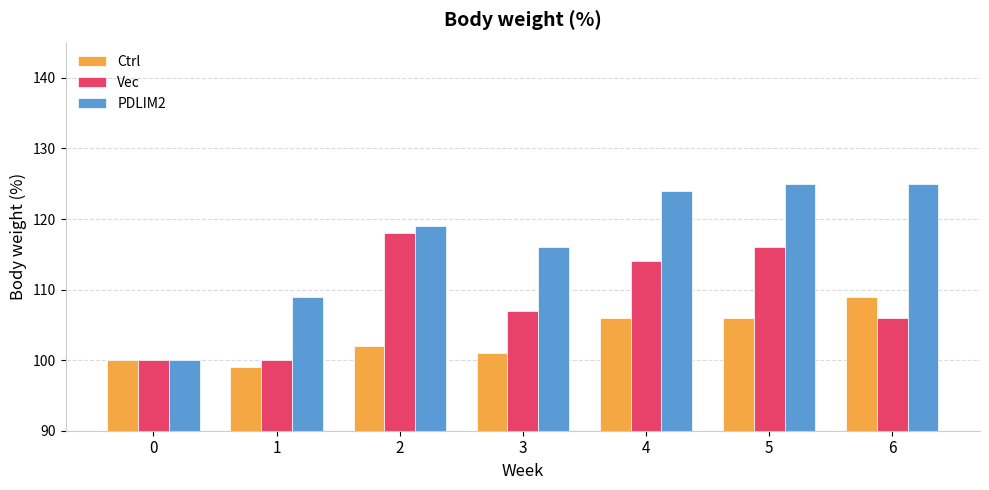

At how many categories does at least one series exceed 108?

6